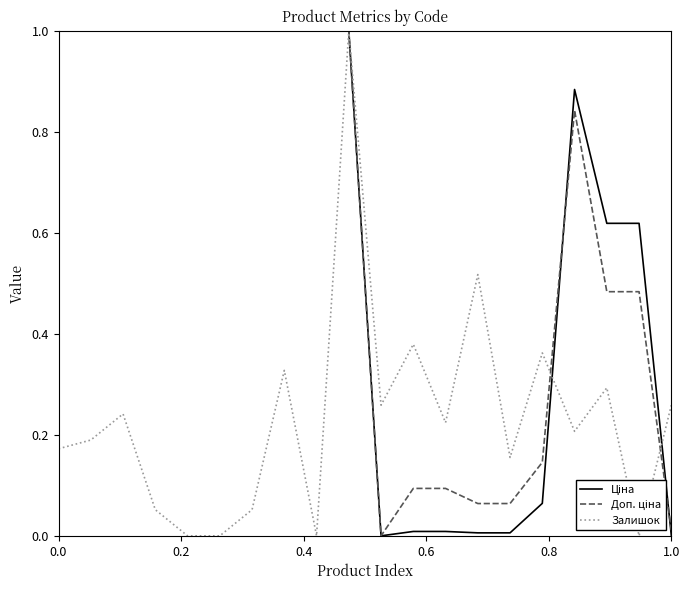

Does the chart display data point markers on the line(s)?

No